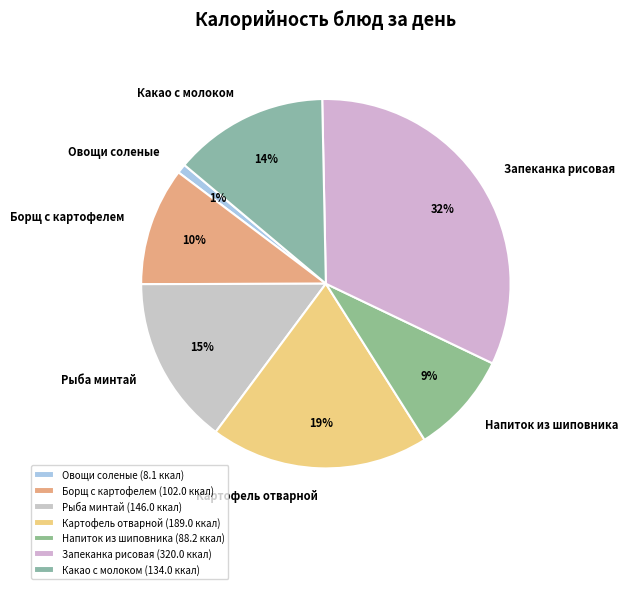

Is there any slice that represents more than half of the pie?

No